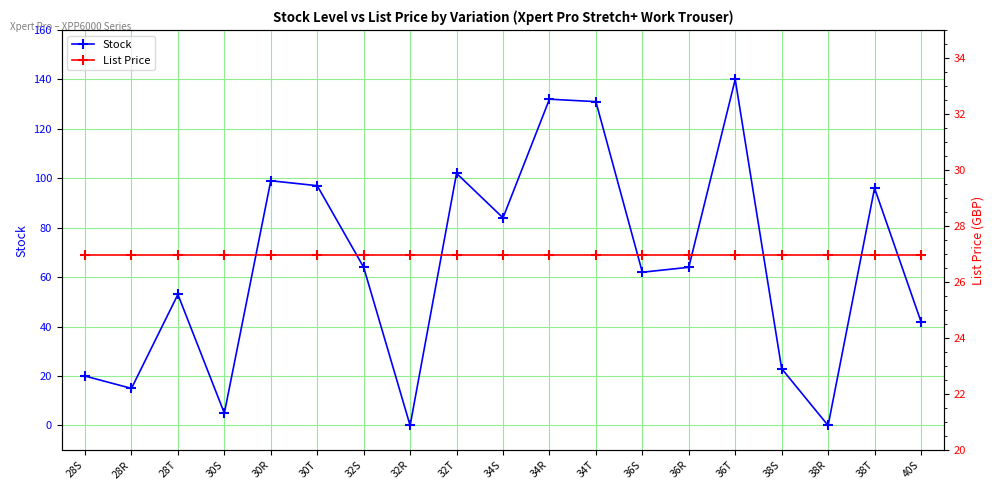

Is it true that List Price equals 6.6 at 38T?

False